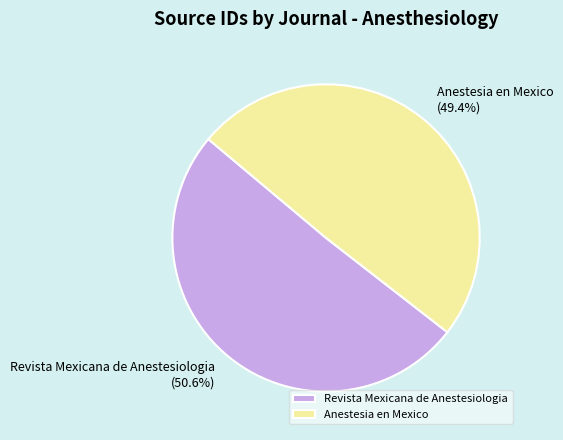

The Revista Mexicana de Anestesiologia slice represents 62% of the pie. True or false?

False